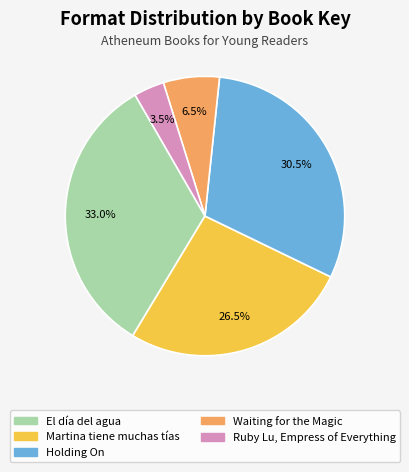

Which category has the smallest portion of the pie?

Ruby Lu, Empress of Everything